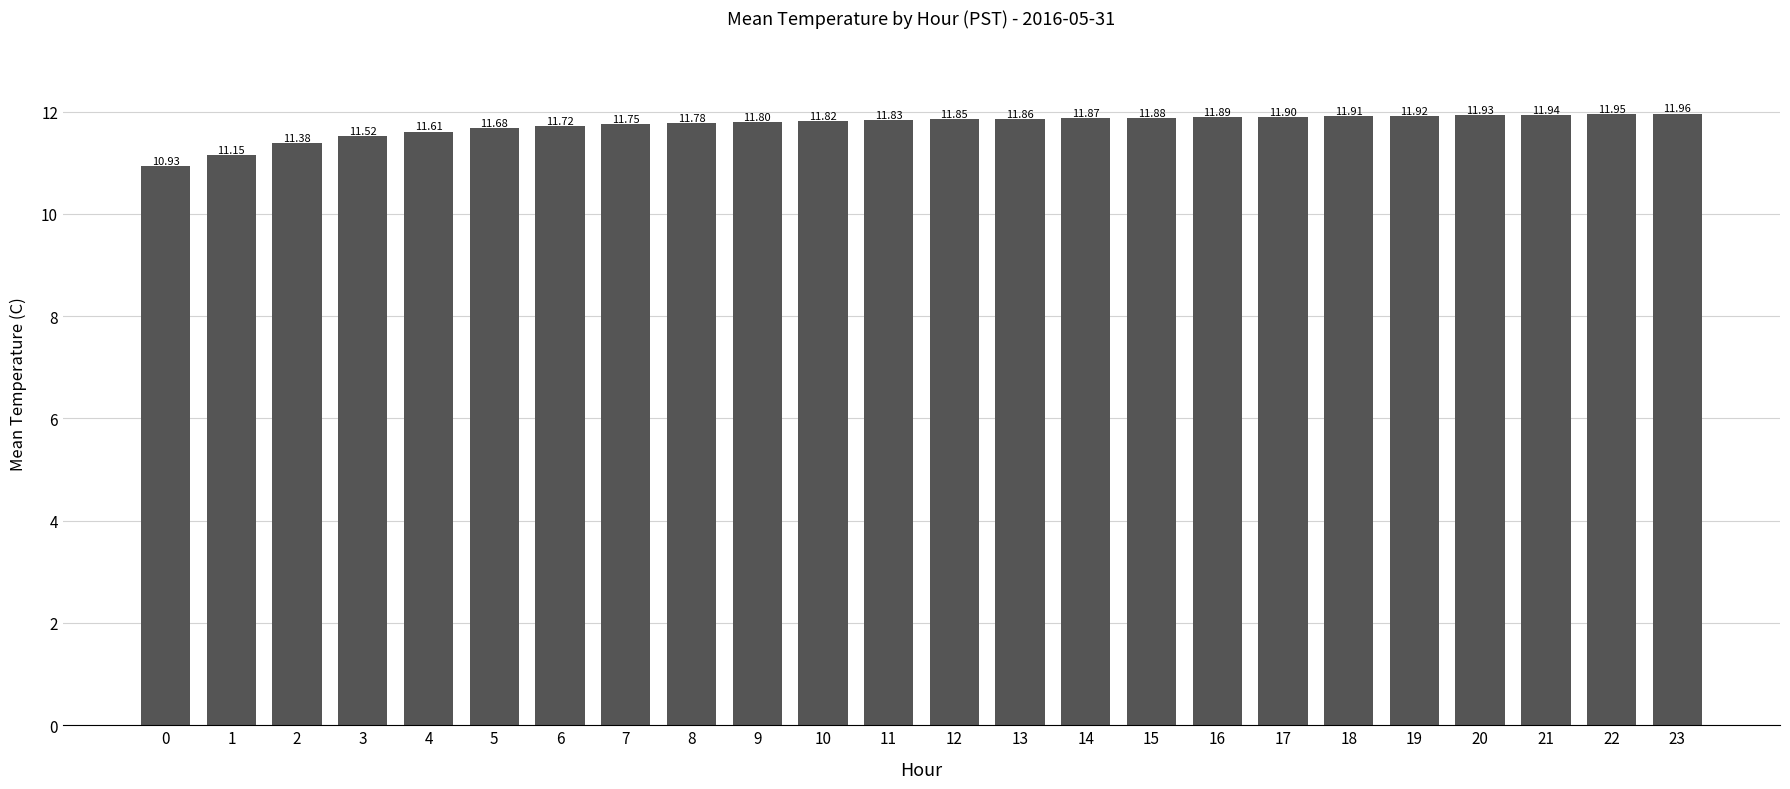

What is the difference between the maximum and minimum values?

1.0